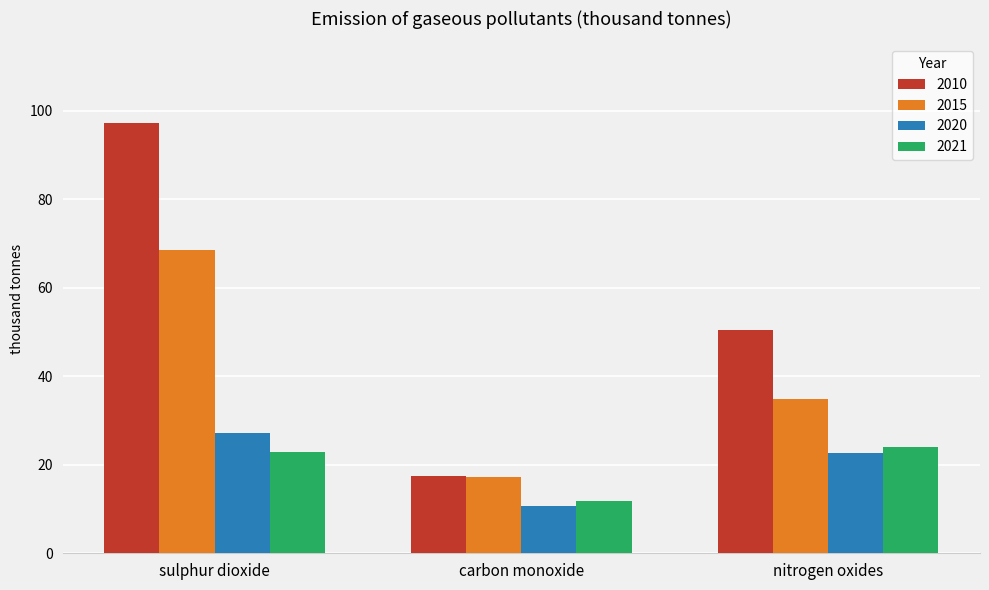

What position from the right is carbon monoxide?

2